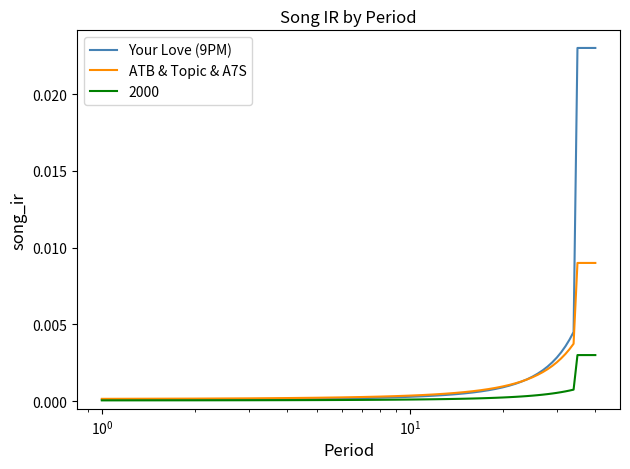

What are all the series names shown in the legend?

Your Love (9PM), ATB & Topic & A7S, 2000